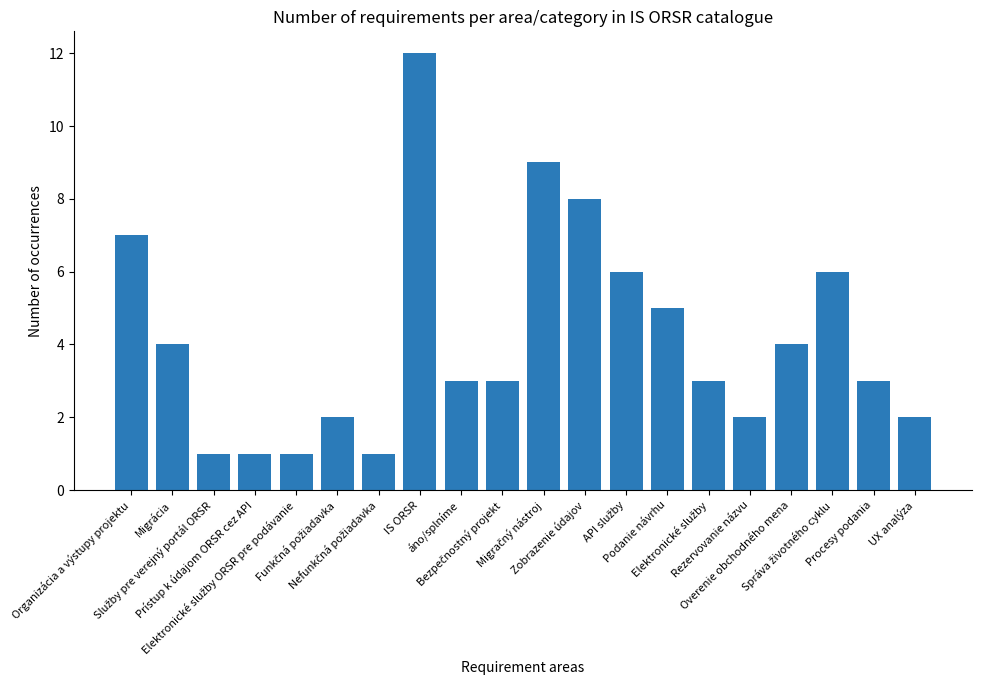

What is the greatest value displayed?

12